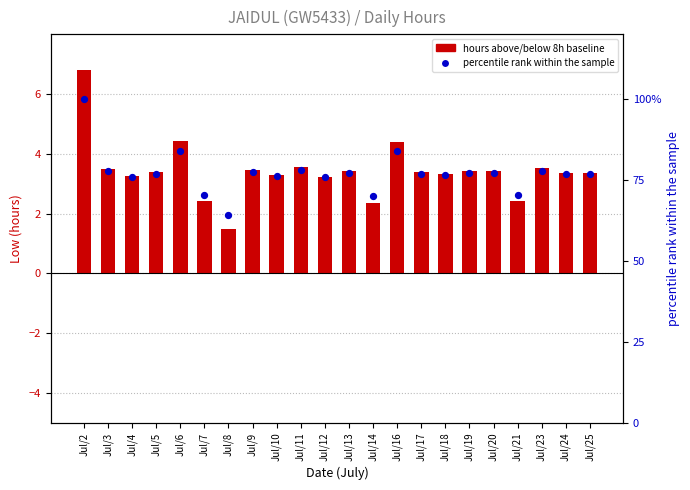

At which category is the sum across all series the highest?

Jul/2